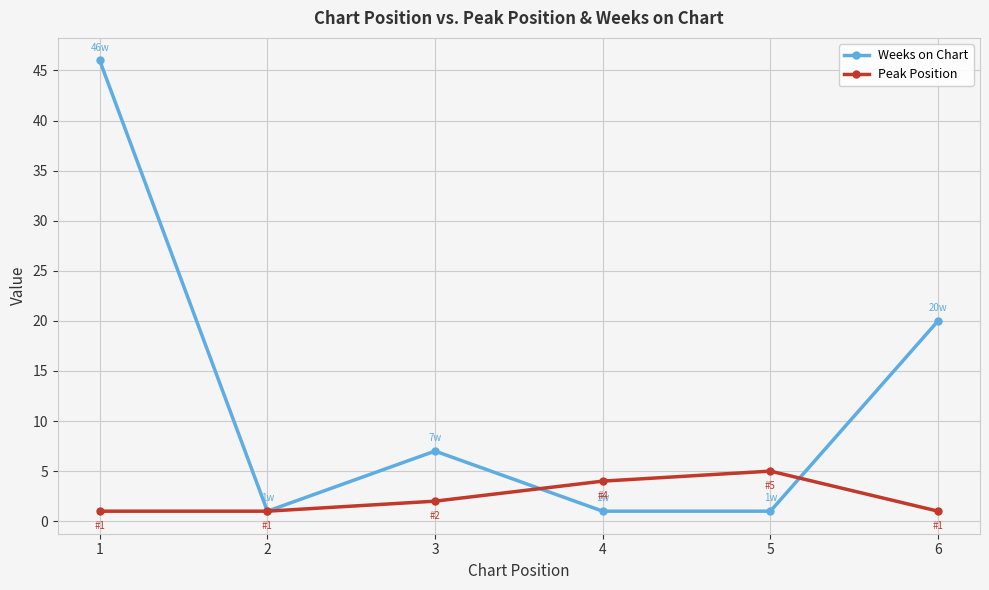

Rank the series by their maximum value, from lowest to highest.

Peak Position, Weeks on Chart